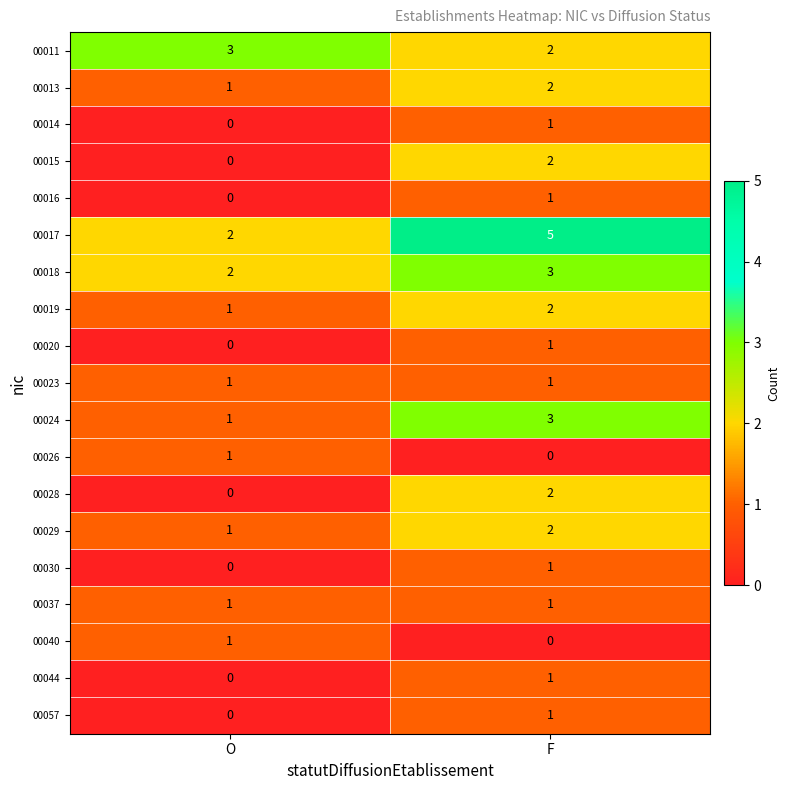

Is the value of 00023 at F greater than the value of 00017 at O?

No